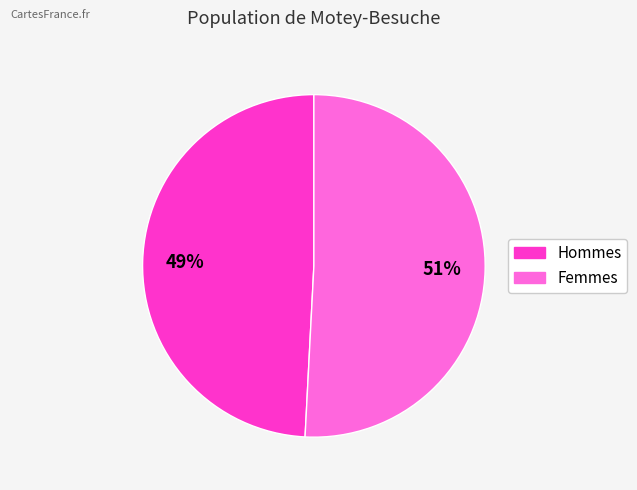

Is it true that Hommes is 49% of the pie?

True